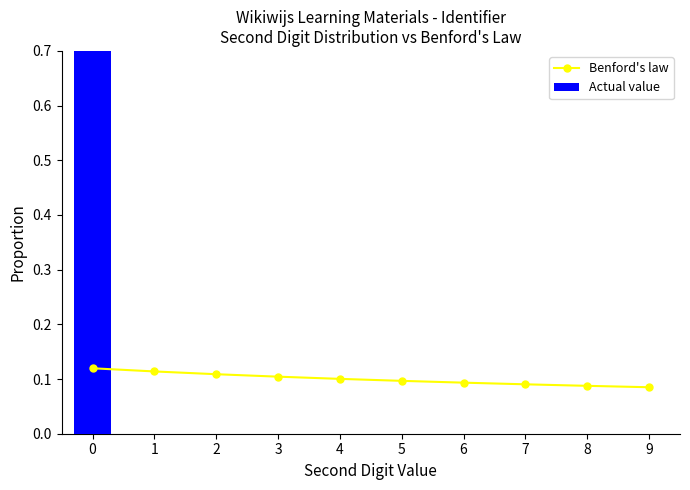

Reading left to right, list all the values displayed in this chart.

Benford's law: 0.1	0.1	0.1	0.1	0.1	0.1	0.1	0.1	0.1	0.1
Actual value: 1.0	0.0	0.0	0.0	0.0	0.0	0.0	0.0	0.0	0.0